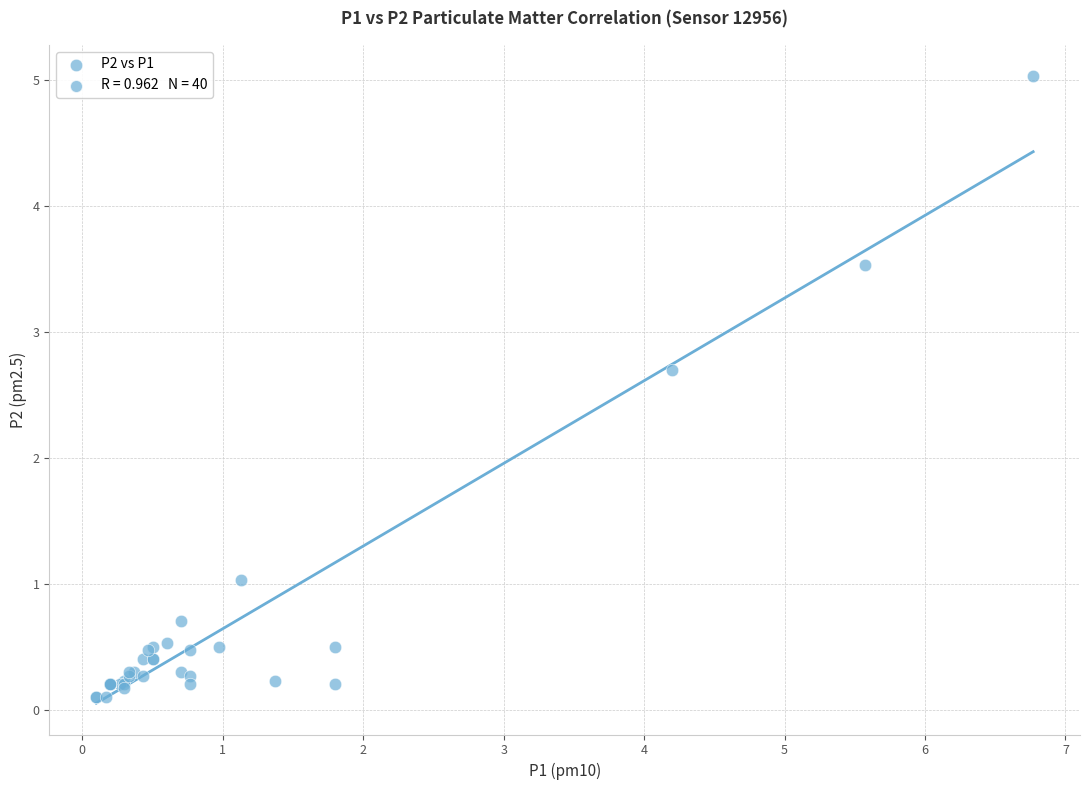

What Y value in the scatter plot is closest to 2?

2.7